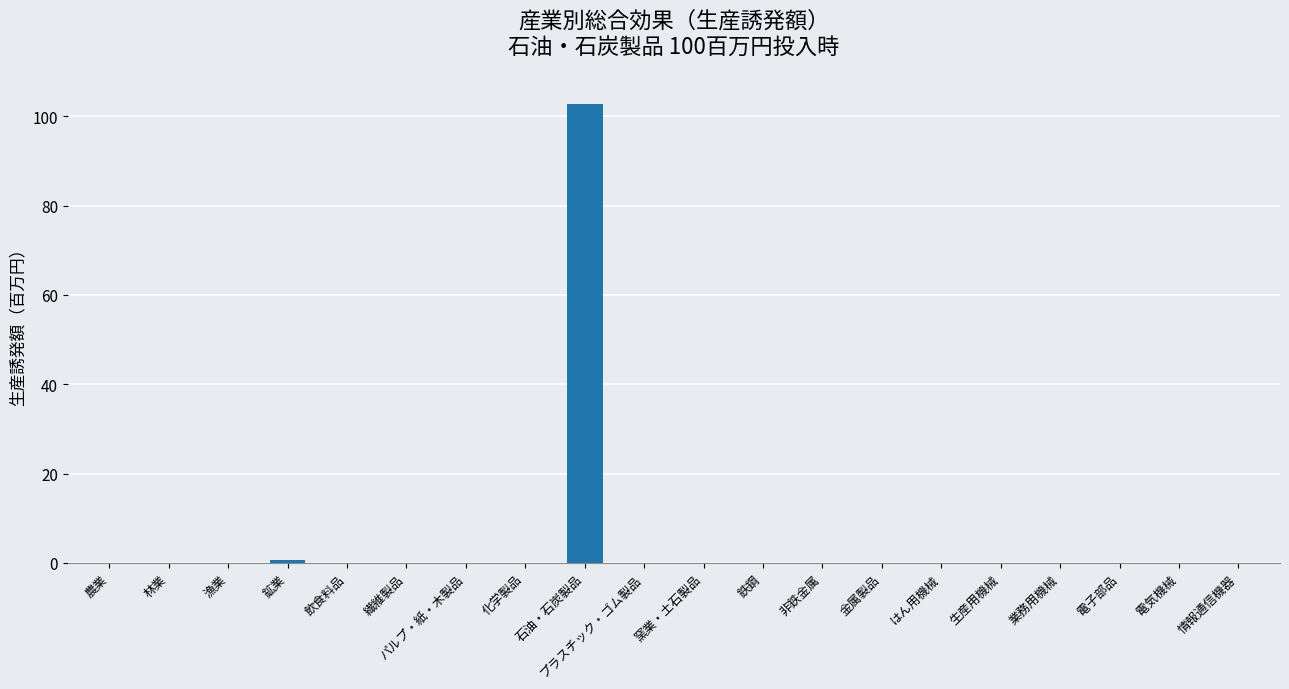

At which category does the chart reach its peak across all series?

石油・石炭製品